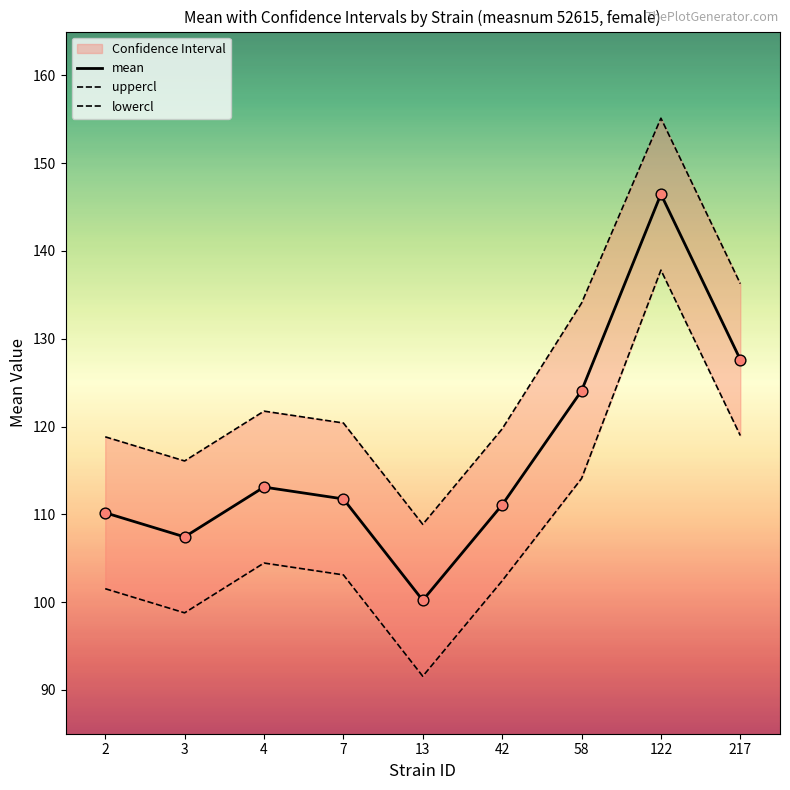

Which series has the largest total across all categories?

uppercl